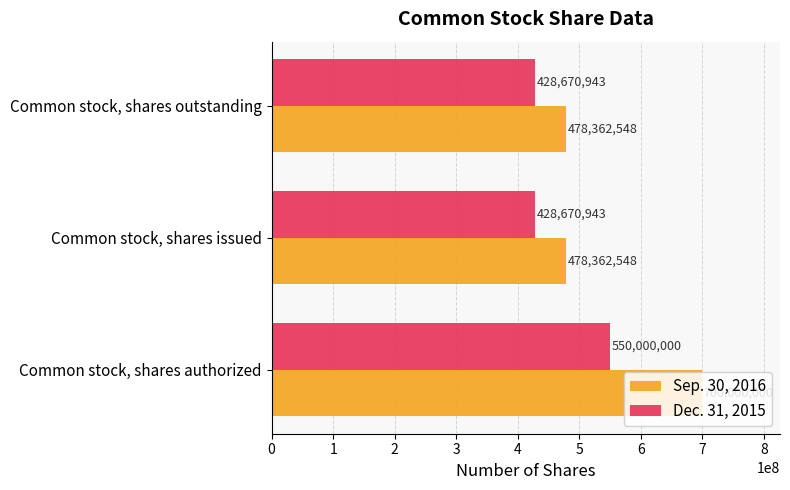

What is the average value of the Dec. 31, 2015 series?

469113962